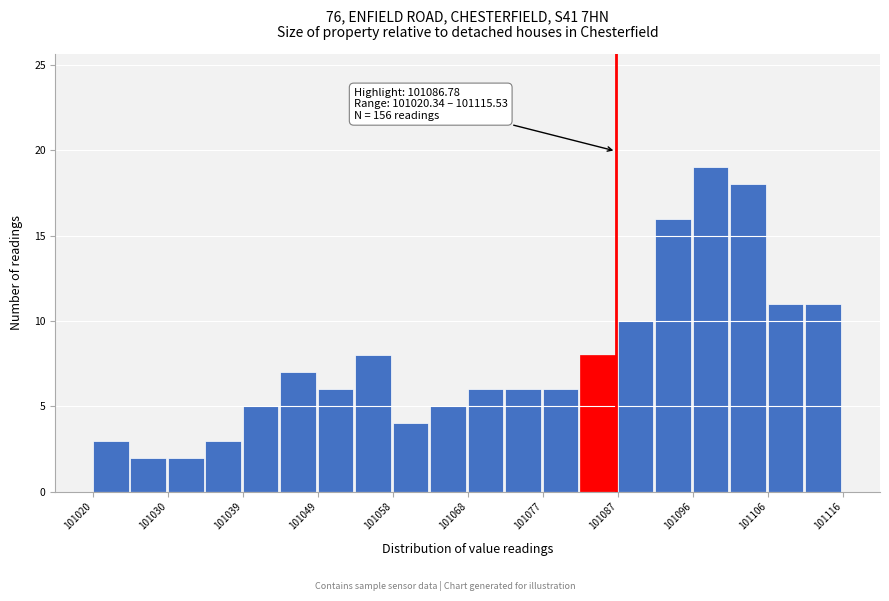

Over which range of the x-axis is the bar tallest?

101096 to 101101